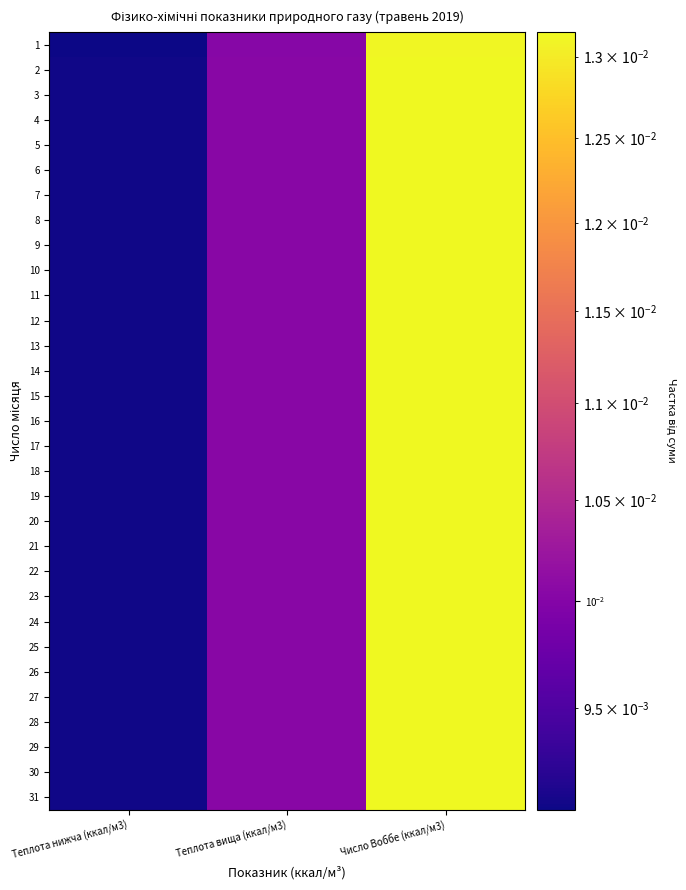

Reading right to left, transcribe all the data shown in this chart.

1: Число Воббе (ккал/м3)=0.0	Теплота вища (ккал/м3)=0.0	Теплота нижча (ккал/м3)=0.0
2: Число Воббе (ккал/м3)=0.0	Теплота вища (ккал/м3)=0.0	Теплота нижча (ккал/м3)=0.0
3: Число Воббе (ккал/м3)=0.0	Теплота вища (ккал/м3)=0.0	Теплота нижча (ккал/м3)=0.0
4: Число Воббе (ккал/м3)=0.0	Теплота вища (ккал/м3)=0.0	Теплота нижча (ккал/м3)=0.0
5: Число Воббе (ккал/м3)=0.0	Теплота вища (ккал/м3)=0.0	Теплота нижча (ккал/м3)=0.0
6: Число Воббе (ккал/м3)=0.0	Теплота вища (ккал/м3)=0.0	Теплота нижча (ккал/м3)=0.0
7: Число Воббе (ккал/м3)=0.0	Теплота вища (ккал/м3)=0.0	Теплота нижча (ккал/м3)=0.0
8: Число Воббе (ккал/м3)=0.0	Теплота вища (ккал/м3)=0.0	Теплота нижча (ккал/м3)=0.0
9: Число Воббе (ккал/м3)=0.0	Теплота вища (ккал/м3)=0.0	Теплота нижча (ккал/м3)=0.0
10: Число Воббе (ккал/м3)=0.0	Теплота вища (ккал/м3)=0.0	Теплота нижча (ккал/м3)=0.0
11: Число Воббе (ккал/м3)=0.0	Теплота вища (ккал/м3)=0.0	Теплота нижча (ккал/м3)=0.0
12: Число Воббе (ккал/м3)=0.0	Теплота вища (ккал/м3)=0.0	Теплота нижча (ккал/м3)=0.0
13: Число Воббе (ккал/м3)=0.0	Теплота вища (ккал/м3)=0.0	Теплота нижча (ккал/м3)=0.0
14: Число Воббе (ккал/м3)=0.0	Теплота вища (ккал/м3)=0.0	Теплота нижча (ккал/м3)=0.0
15: Число Воббе (ккал/м3)=0.0	Теплота вища (ккал/м3)=0.0	Теплота нижча (ккал/м3)=0.0
16: Число Воббе (ккал/м3)=0.0	Теплота вища (ккал/м3)=0.0	Теплота нижча (ккал/м3)=0.0
17: Число Воббе (ккал/м3)=0.0	Теплота вища (ккал/м3)=0.0	Теплота нижча (ккал/м3)=0.0
18: Число Воббе (ккал/м3)=0.0	Теплота вища (ккал/м3)=0.0	Теплота нижча (ккал/м3)=0.0
19: Число Воббе (ккал/м3)=0.0	Теплота вища (ккал/м3)=0.0	Теплота нижча (ккал/м3)=0.0
20: Число Воббе (ккал/м3)=0.0	Теплота вища (ккал/м3)=0.0	Теплота нижча (ккал/м3)=0.0
21: Число Воббе (ккал/м3)=0.0	Теплота вища (ккал/м3)=0.0	Теплота нижча (ккал/м3)=0.0
22: Число Воббе (ккал/м3)=0.0	Теплота вища (ккал/м3)=0.0	Теплота нижча (ккал/м3)=0.0
23: Число Воббе (ккал/м3)=0.0	Теплота вища (ккал/м3)=0.0	Теплота нижча (ккал/м3)=0.0
24: Число Воббе (ккал/м3)=0.0	Теплота вища (ккал/м3)=0.0	Теплота нижча (ккал/м3)=0.0
25: Число Воббе (ккал/м3)=0.0	Теплота вища (ккал/м3)=0.0	Теплота нижча (ккал/м3)=0.0
26: Число Воббе (ккал/м3)=0.0	Теплота вища (ккал/м3)=0.0	Теплота нижча (ккал/м3)=0.0
27: Число Воббе (ккал/м3)=0.0	Теплота вища (ккал/м3)=0.0	Теплота нижча (ккал/м3)=0.0
28: Число Воббе (ккал/м3)=0.0	Теплота вища (ккал/м3)=0.0	Теплота нижча (ккал/м3)=0.0
29: Число Воббе (ккал/м3)=0.0	Теплота вища (ккал/м3)=0.0	Теплота нижча (ккал/м3)=0.0
30: Число Воббе (ккал/м3)=0.0	Теплота вища (ккал/м3)=0.0	Теплота нижча (ккал/м3)=0.0
31: Число Воббе (ккал/м3)=0.0	Теплота вища (ккал/м3)=0.0	Теплота нижча (ккал/м3)=0.0